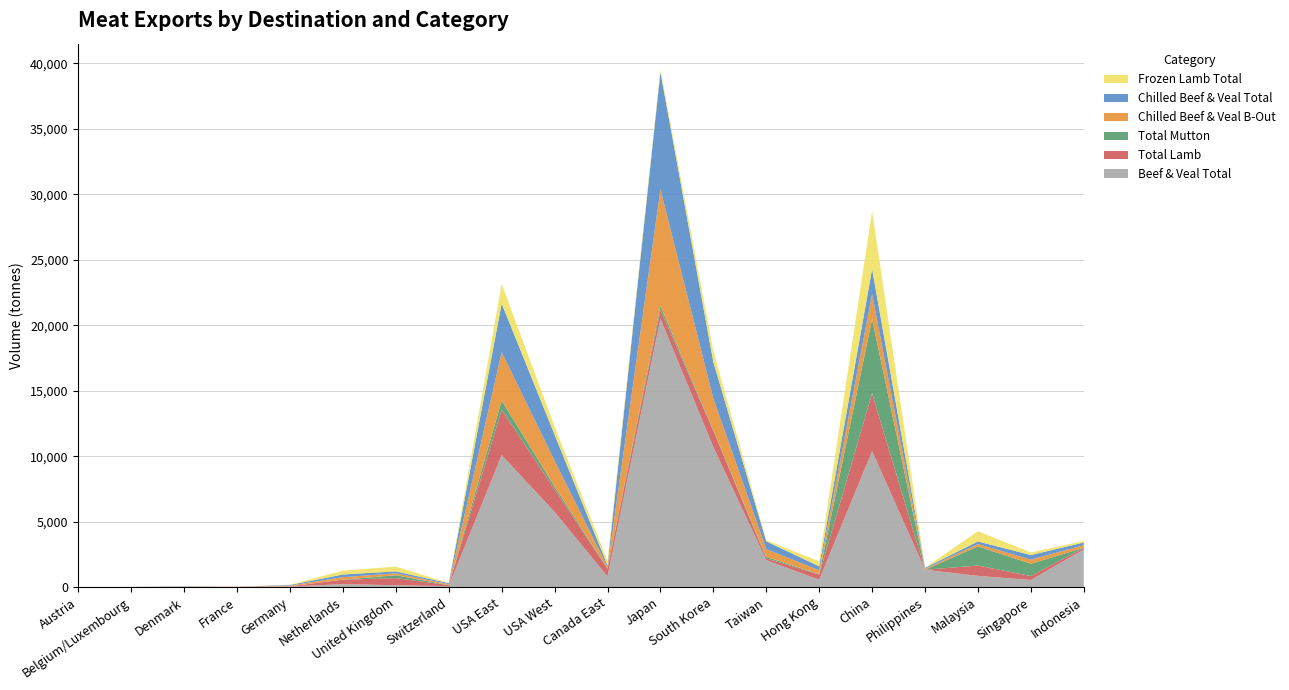

Reading right to left, list all the values displayed in this chart.

Beef & Veal Total: 2881.5	546.9	861.3	1325.1	10386.5	563.4	2056.1	10692.5	20500.5	811.3	5742.1	10083.8	75.6	146.5	227.2	51.7	0.6	21.5	0.0	0.0
Total Lamb: 122.0	300.9	789.6	4.0	4412.7	401.2	139.6	1249.3	671.7	590.0	1726.0	3462.3	79.3	543.5	343.1	15.1	26.0	0.0	17.7	1.1
Total Mutton: 2.8	939.4	1463.0	1.2	5682.7	30.4	117.7	30.5	309.9	24.6	216.6	710.8	0.9	220.3	0.0	0.0	0.0	0.0	0.0	0.0
Chilled Beef & Veal B-Out: 199.4	314.6	179.6	69.1	1893.1	293.4	591.3	2434.5	8894.8	114.1	1970.2	3687.0	75.5	146.2	193.5	49.9	0.6	21.5	0.0	0.0
Chilled Beef & Veal Total: 202.8	351.6	197.0	75.3	1924.9	304.0	591.8	2780.6	8965.3	135.7	1989.4	3716.2	75.6	146.5	203.2	51.7	0.6	21.5	0.0	0.0
Frozen Lamb Total: 122.0	194.4	783.5	4.0	4412.7	378.2	83.7	839.5	185.3	334.0	612.8	1503.7	11.9	366.9	294.5	13.9	15.0	0.0	0.0	0.0